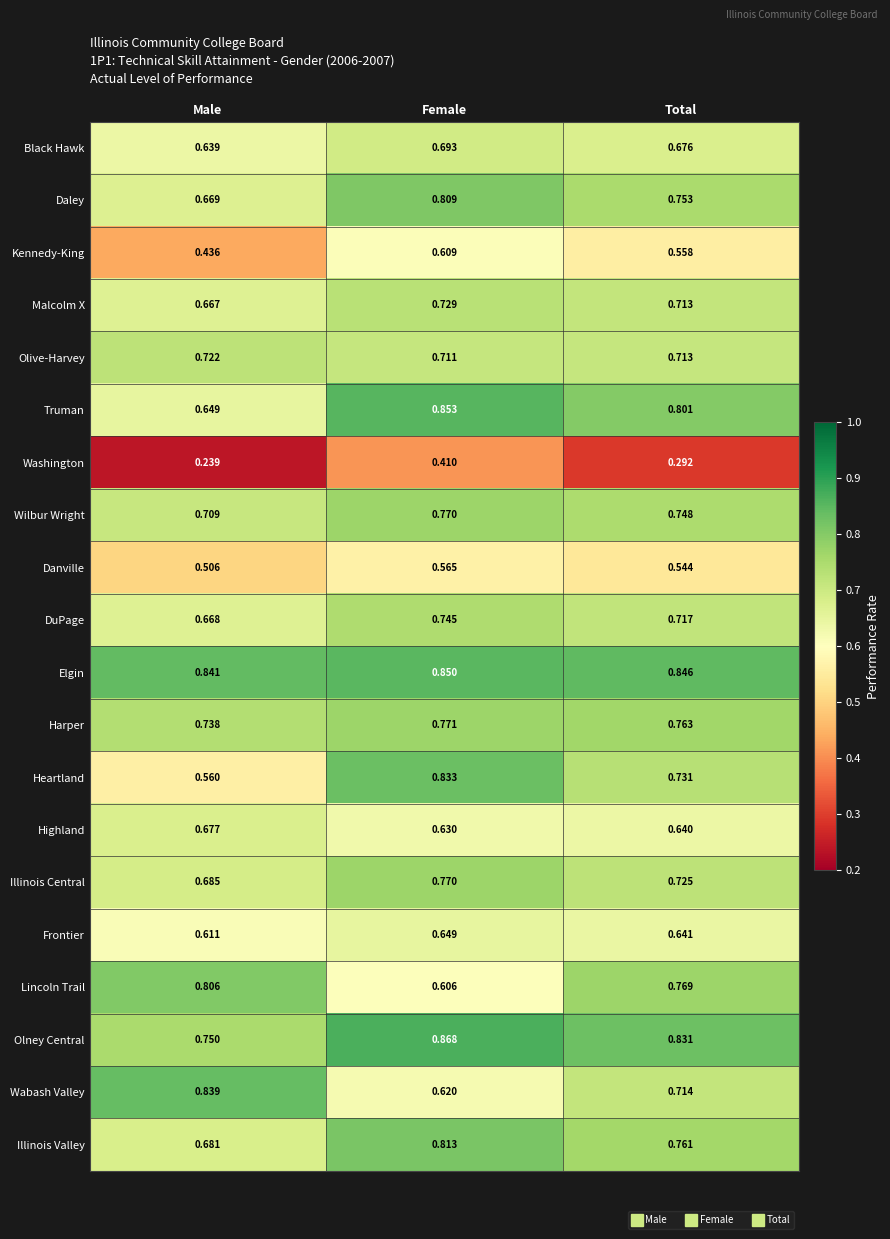

At which label is Washington closest to 0?

Male